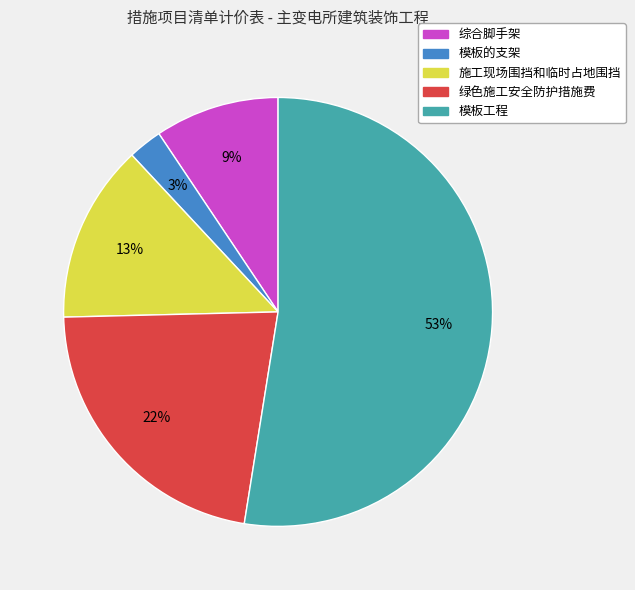

What is the smallest slice in the pie chart?

模板的支架